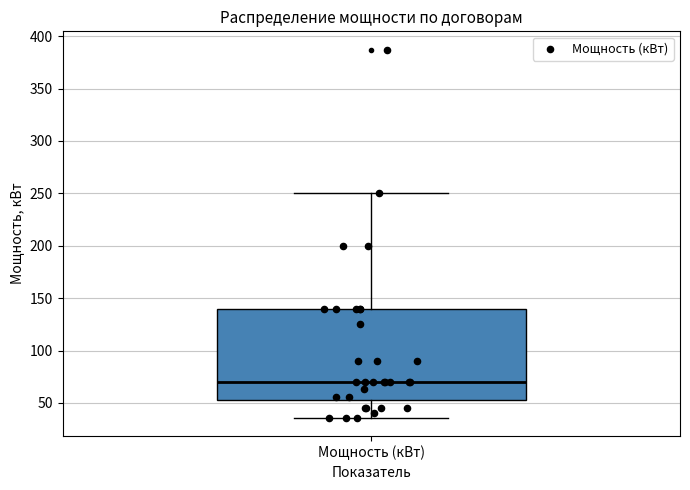

Where does the upper whisker of the box for Мощность (кВт) end on the y-axis? The values are not printed on the chart, so give them approximately, as read against the axis.

250